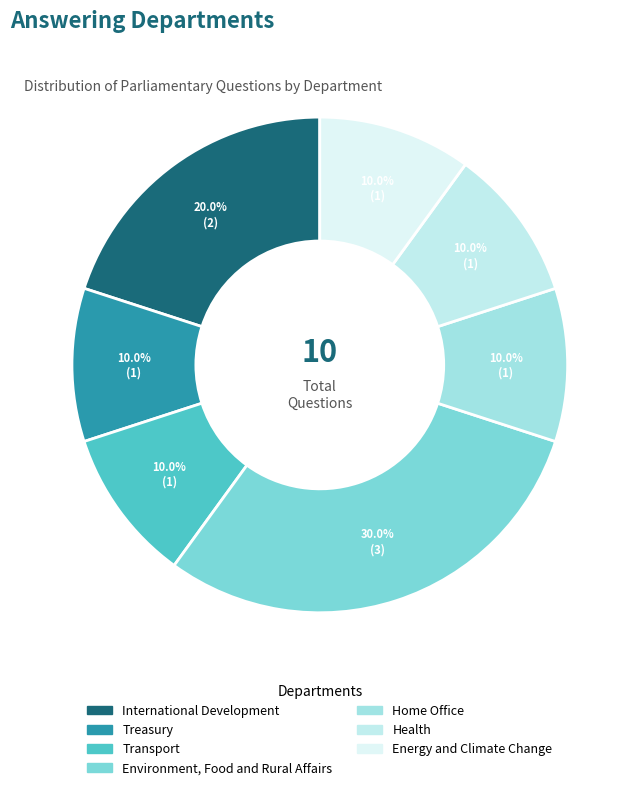

How many segments does this pie chart have?

7